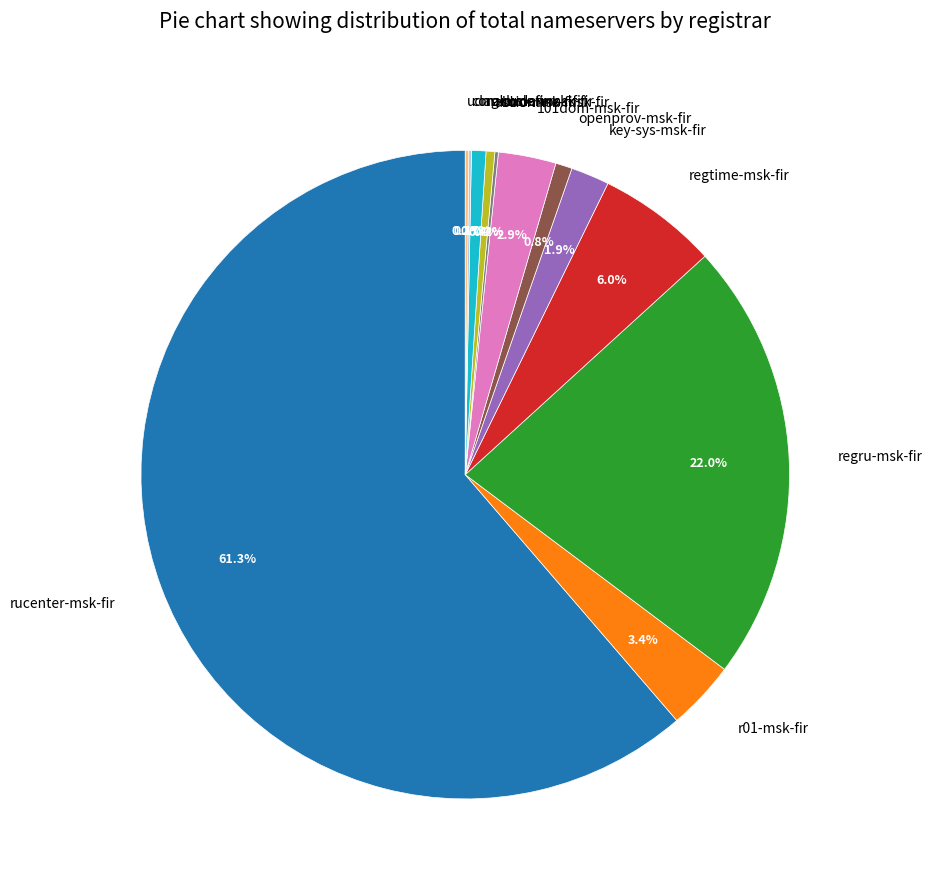

Which category has the biggest portion of the pie?

rucenter-msk-fir